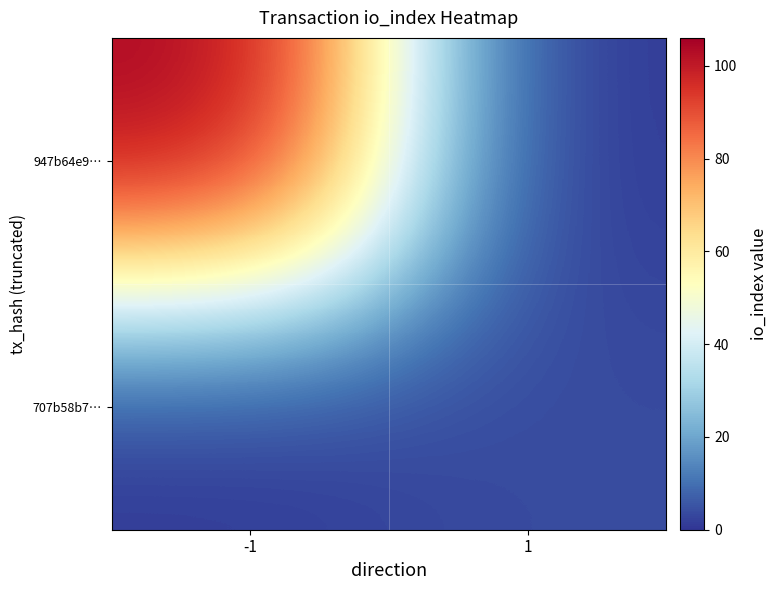

Which series has the largest range (max minus min)?

947b64e9…